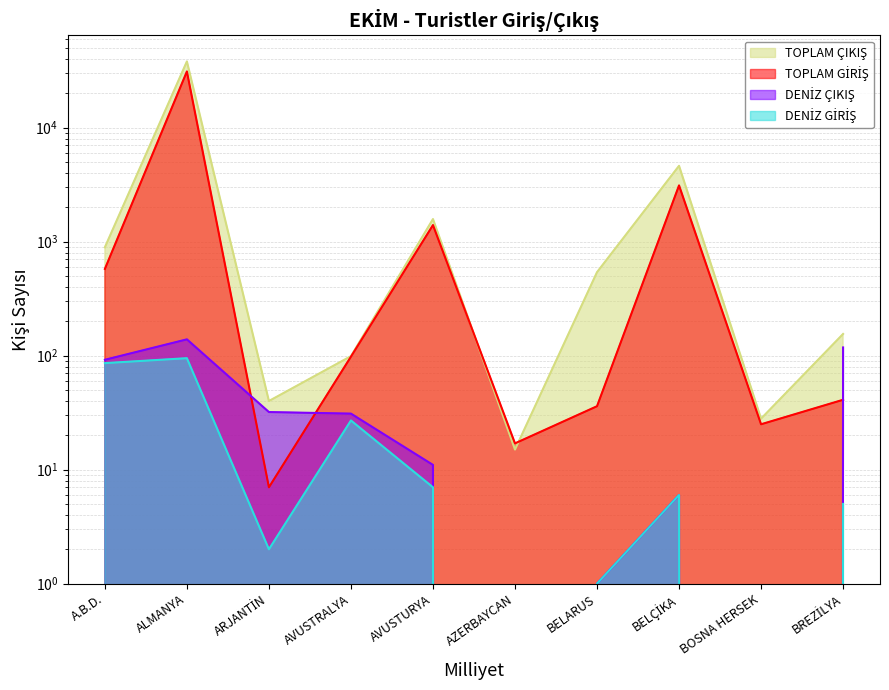

Rank the series by their maximum value, from highest to lowest.

TOPLAM ÇIKIŞ, TOPLAM GİRİŞ, DENİZ ÇIKIŞ, DENİZ GİRİŞ